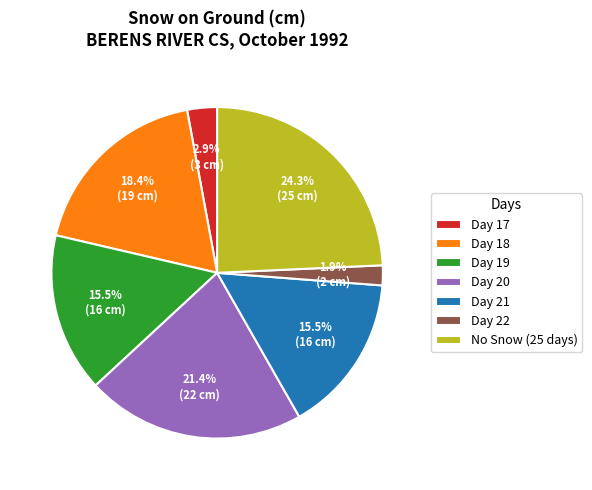

Is there any slice that represents more than half of the pie?

No